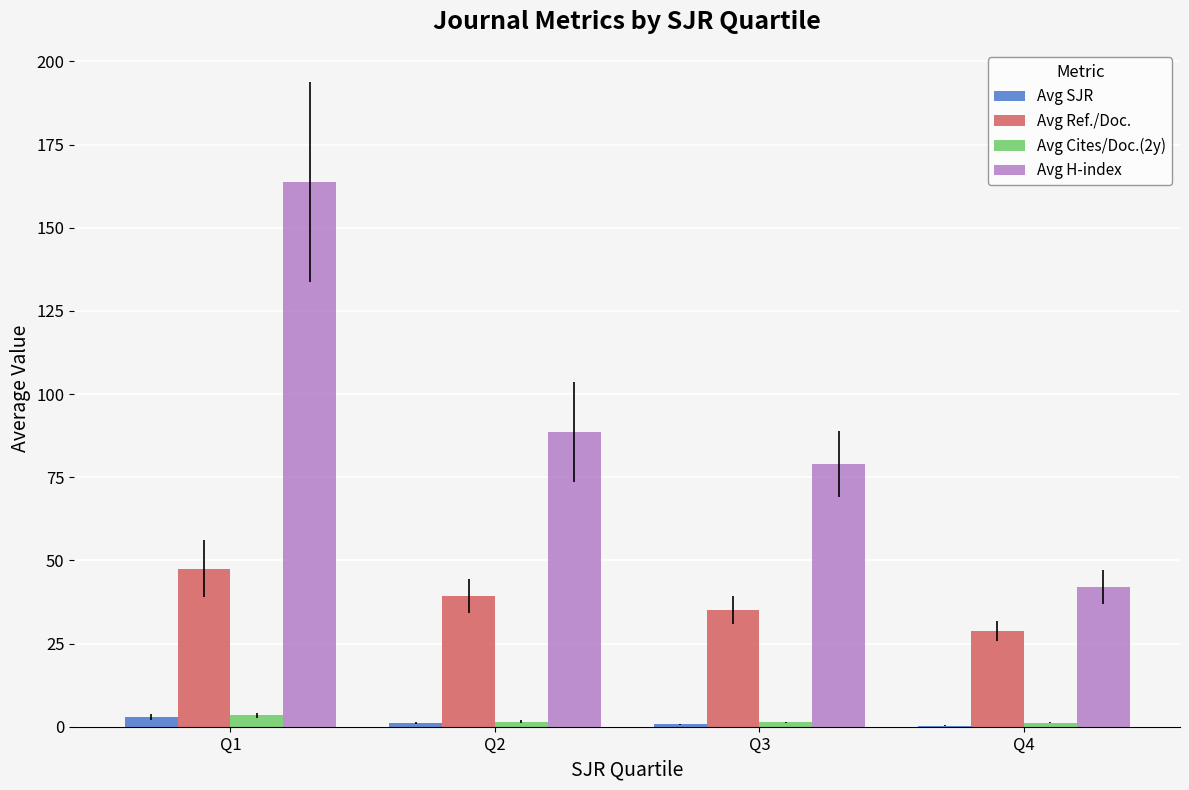

Which series changed the most between Q1 and Q4?

Avg H-index